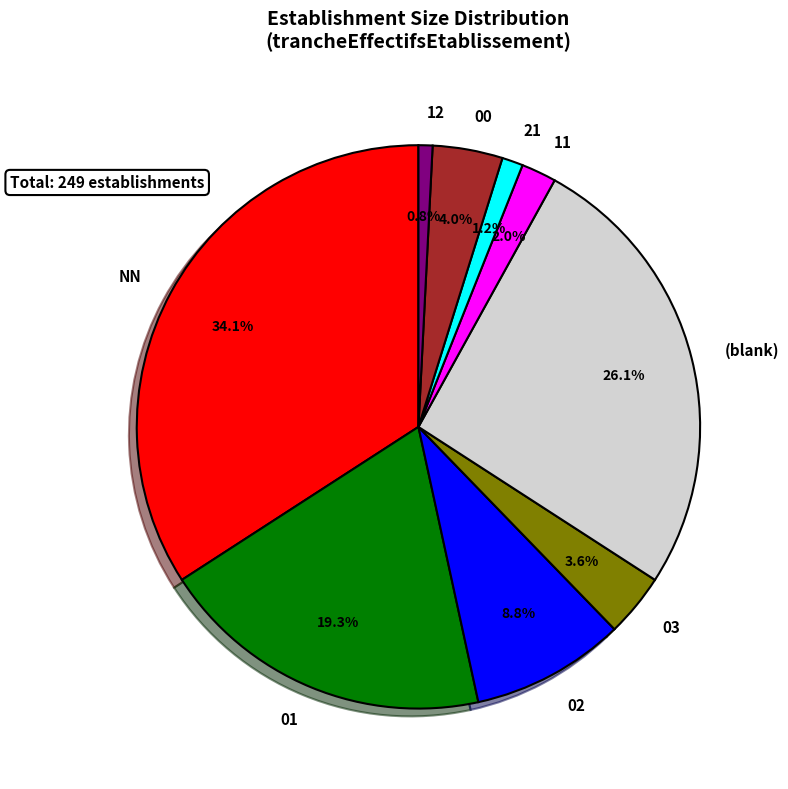

Is there any slice that represents more than half of the pie?

No